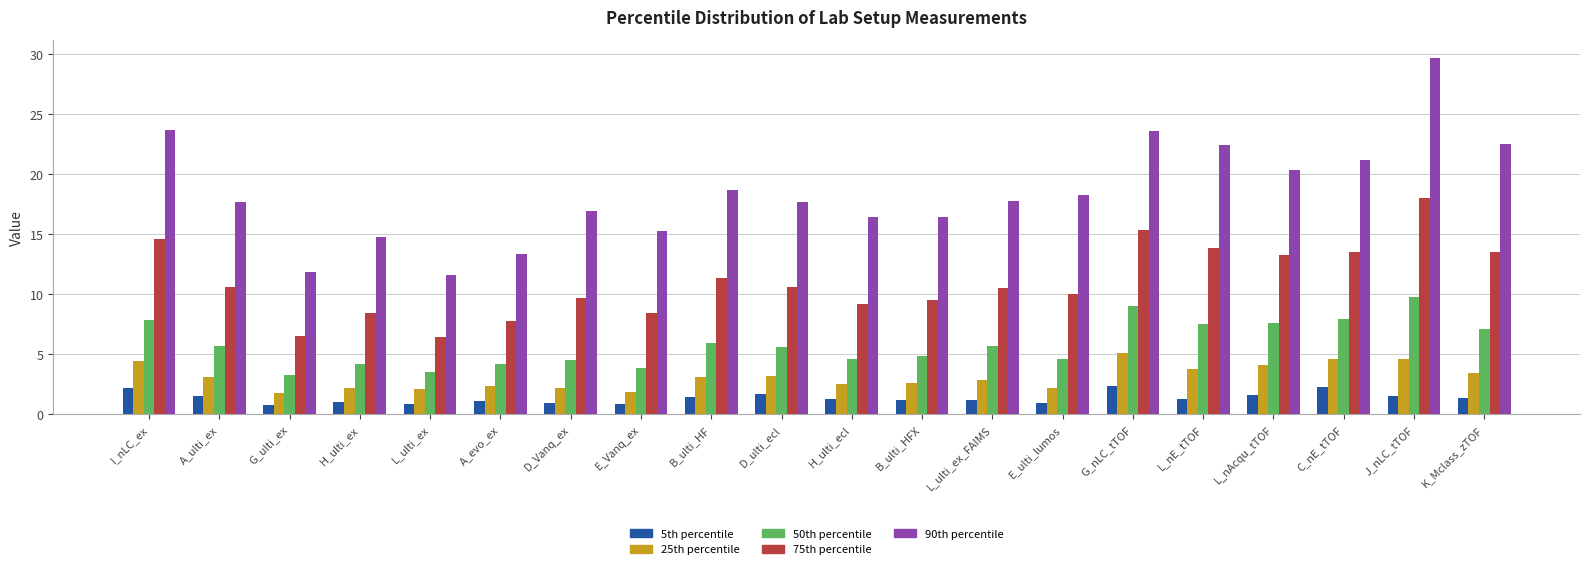

True or false: 25th percentile has a value of 9.0 at G_nLC_tTOF.

False